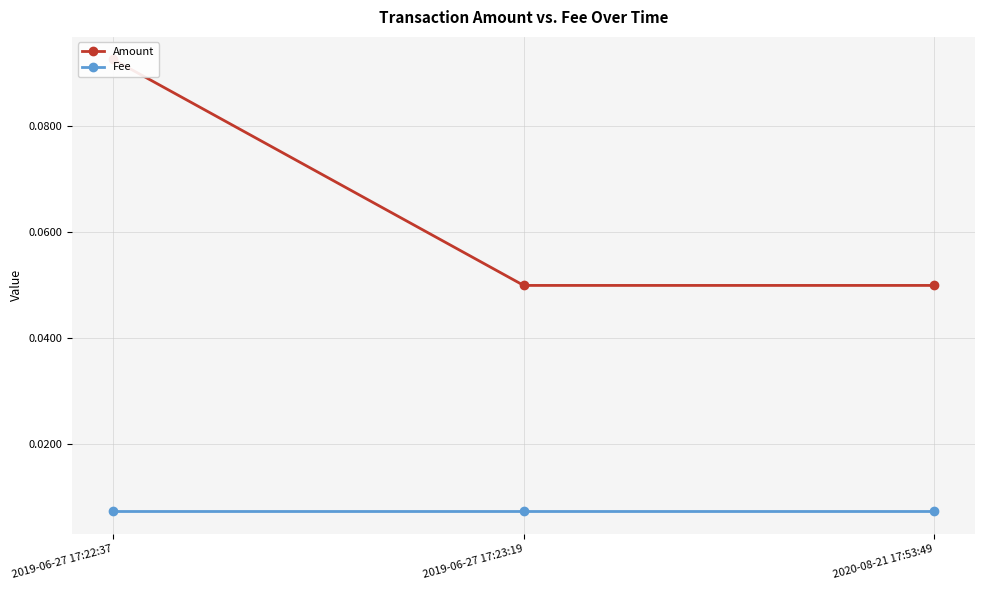

What are all the series names shown in the legend?

Amount, Fee